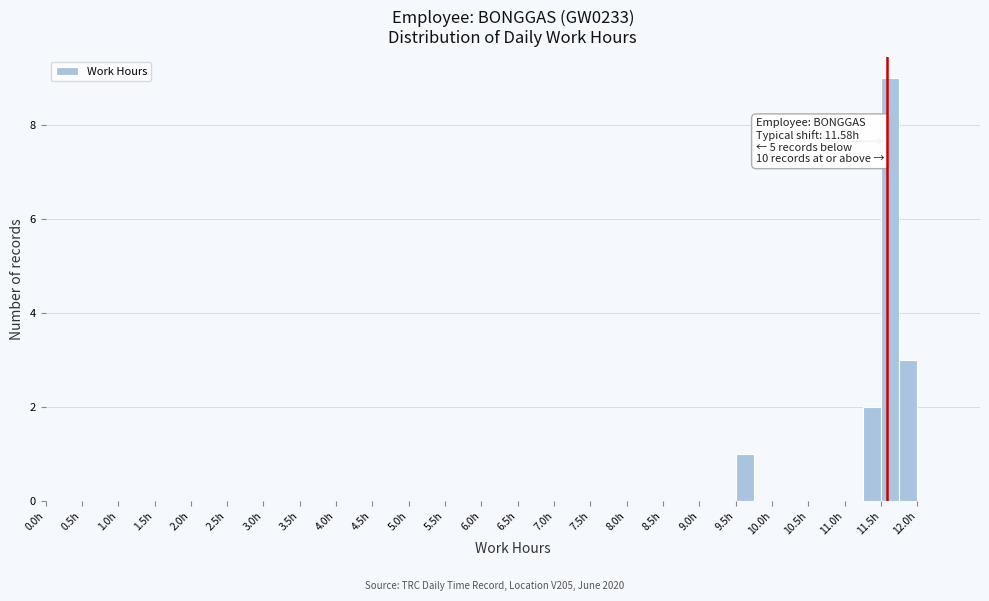

Over which range of the x-axis is the bar tallest?

11.50 to 11.75